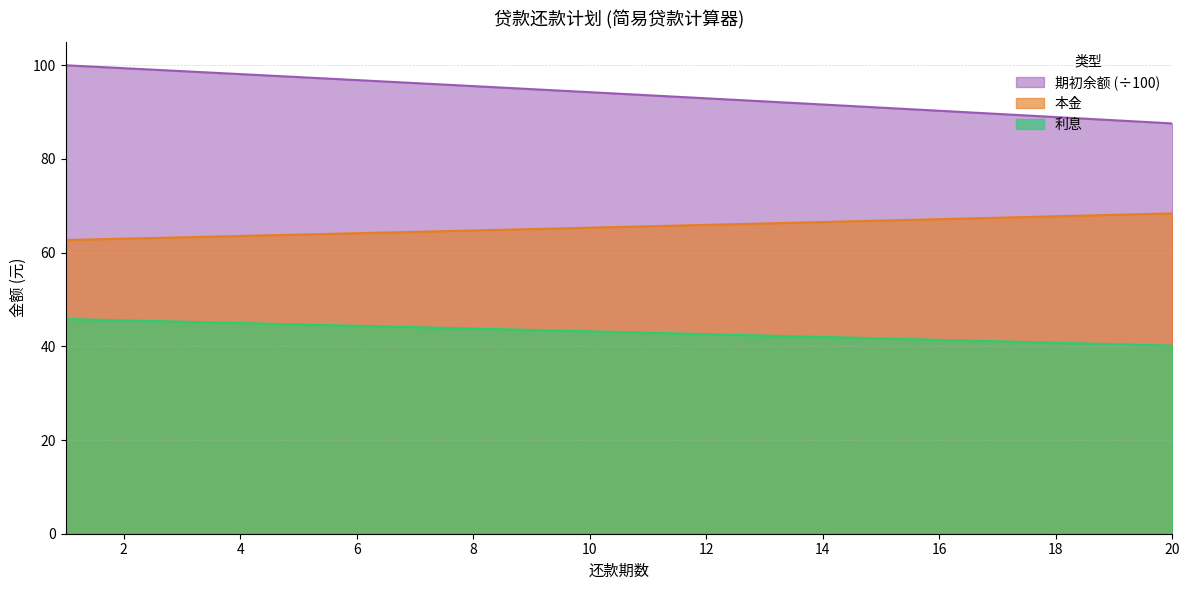

Is it true that 本金 equals 63.0 at 2?

True